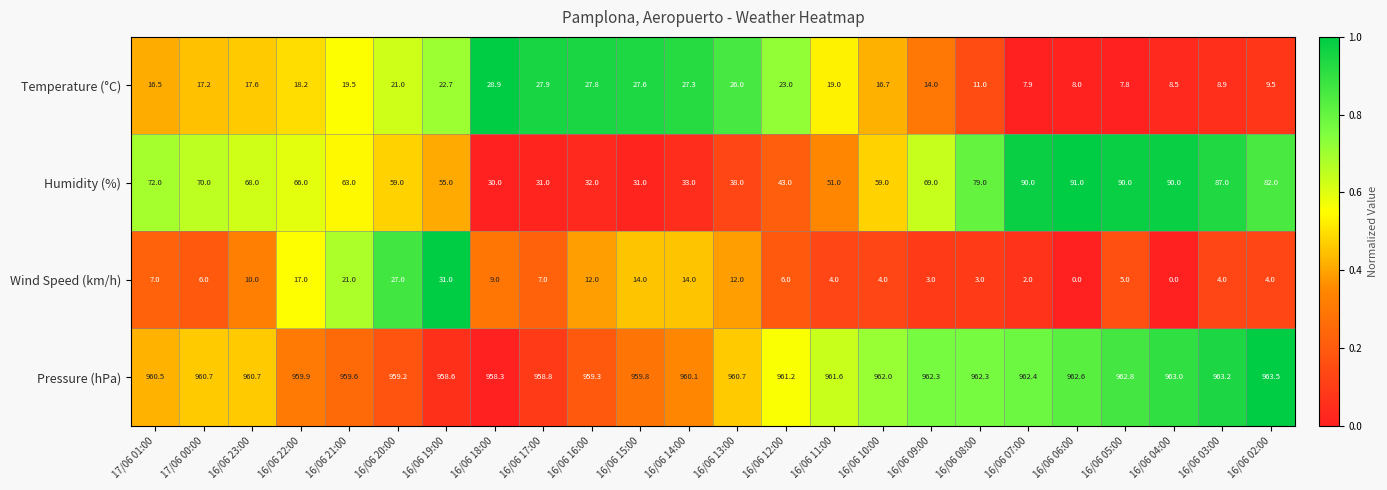

What is the average value of the Temperature (°C) series?

18.0